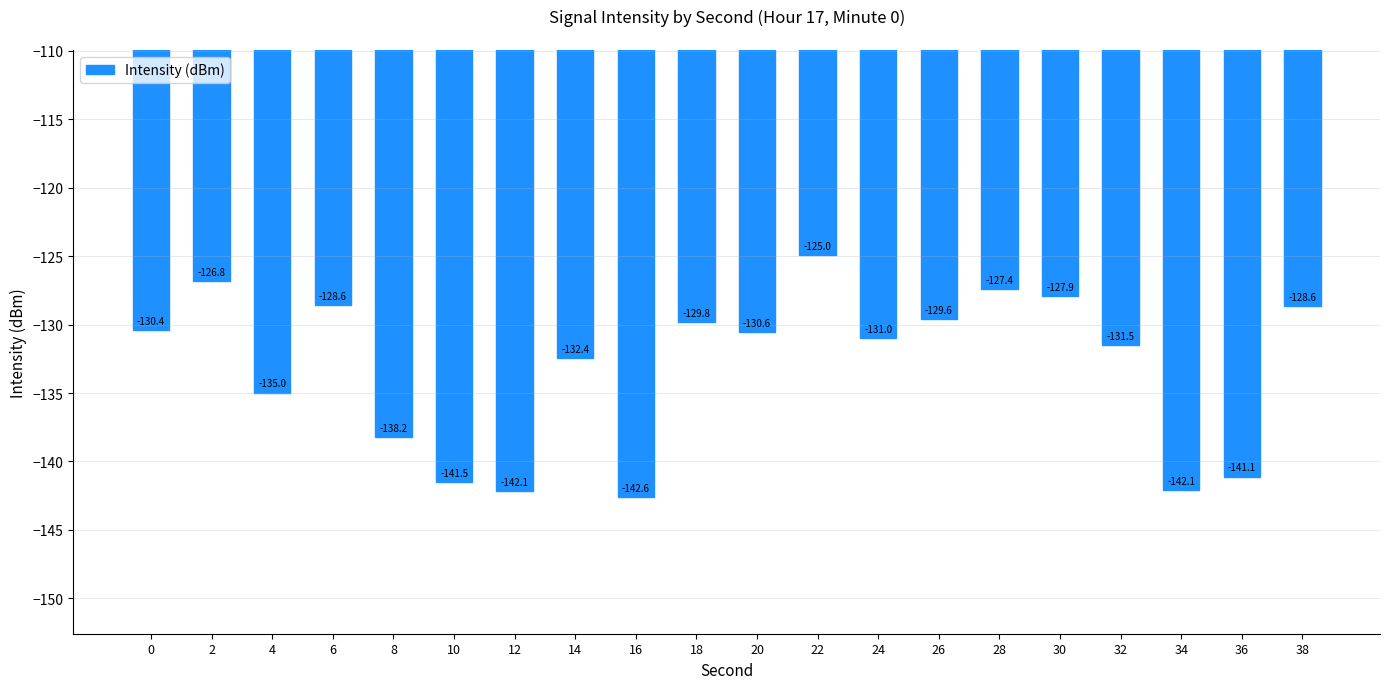

True or false: the data shows -203.6 at 38.

False